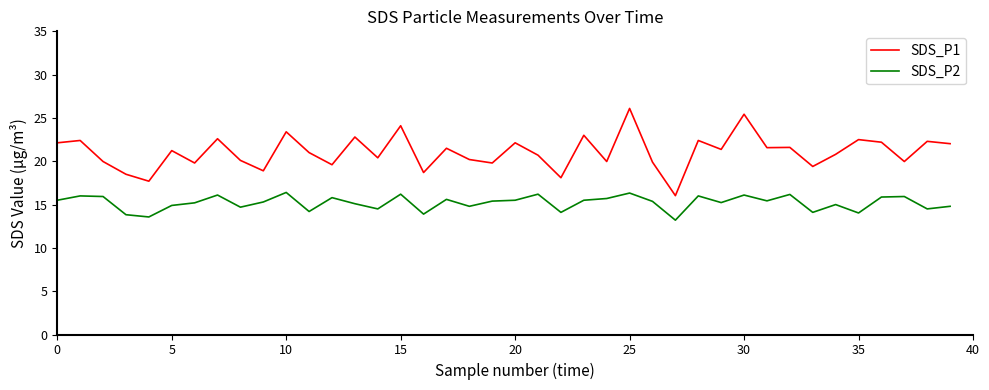

Which series has the largest total across all categories?

SDS_P1